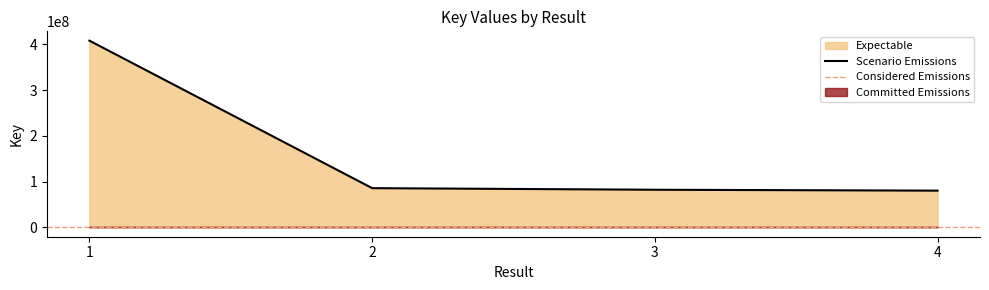

Reading right to left, list all the values displayed in this chart.

80288959	82239525	85710102	407941780